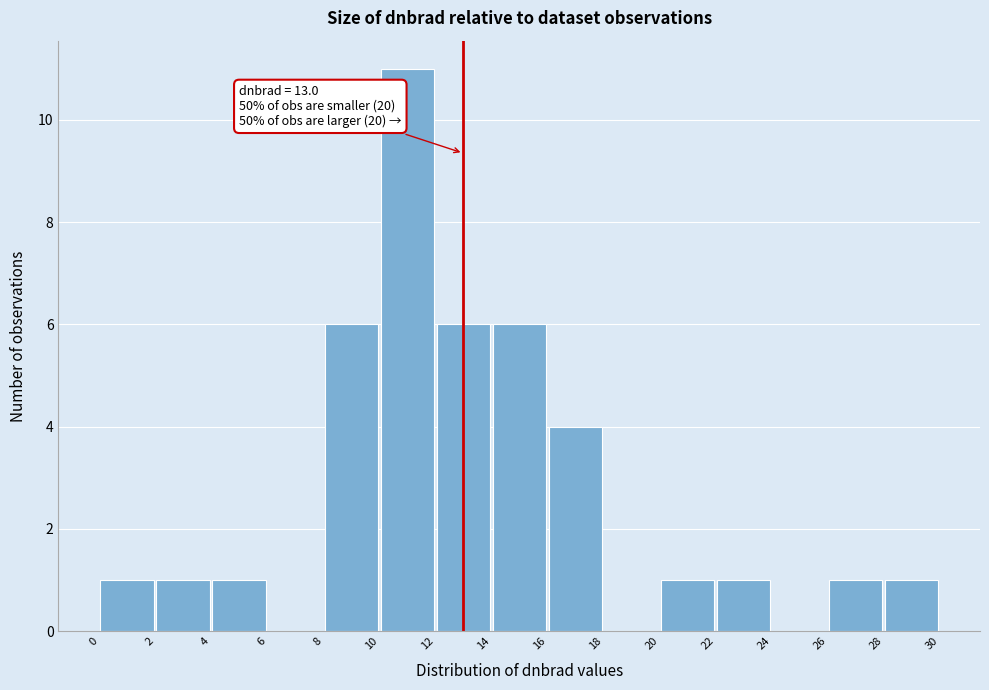

Which range on the x-axis has the tallest bar?

10 to 12